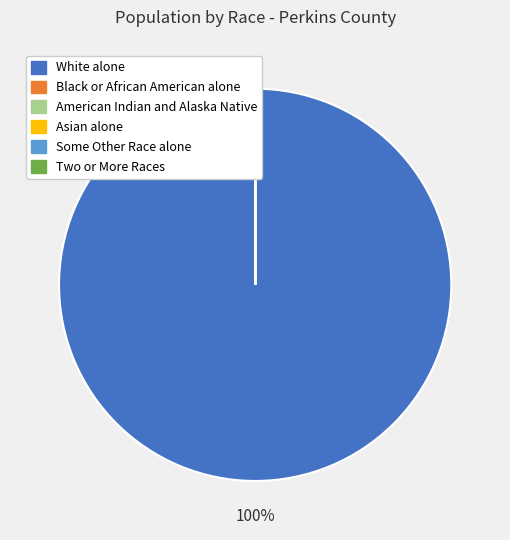

To the nearest percent, what is the difference between the largest and smallest slice percentages?

100%